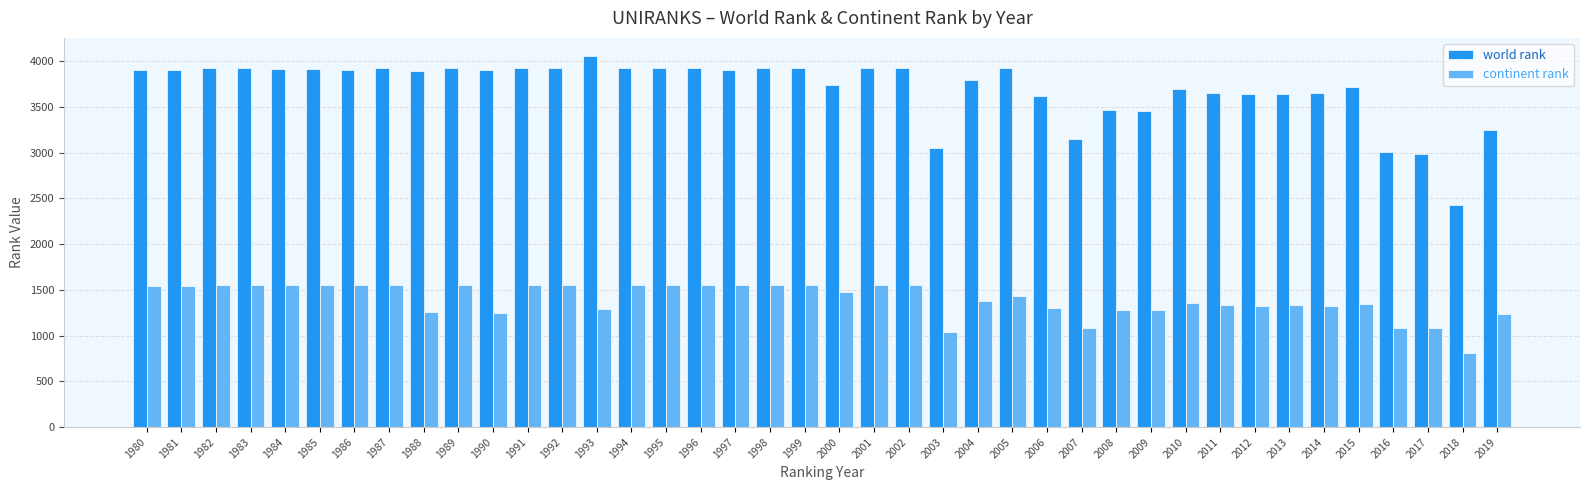

What is the value of the world rank bar at the 5th from the left?

3911